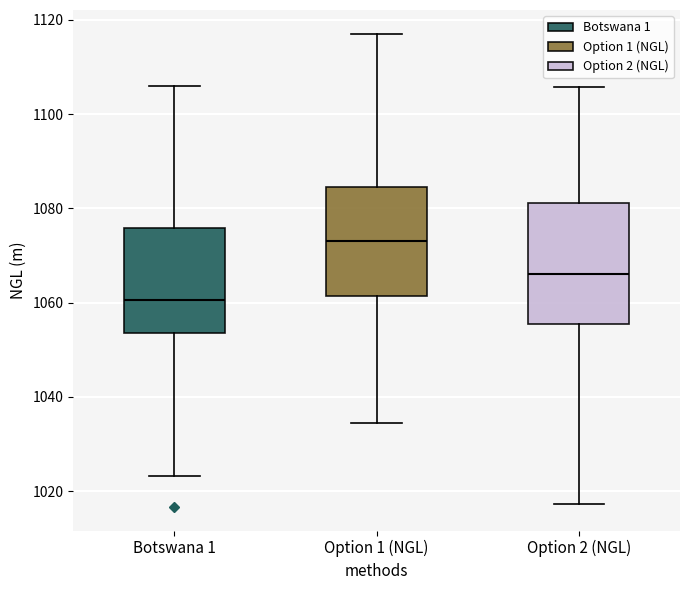

Which box has the highest median line?

Option 1 (NGL)